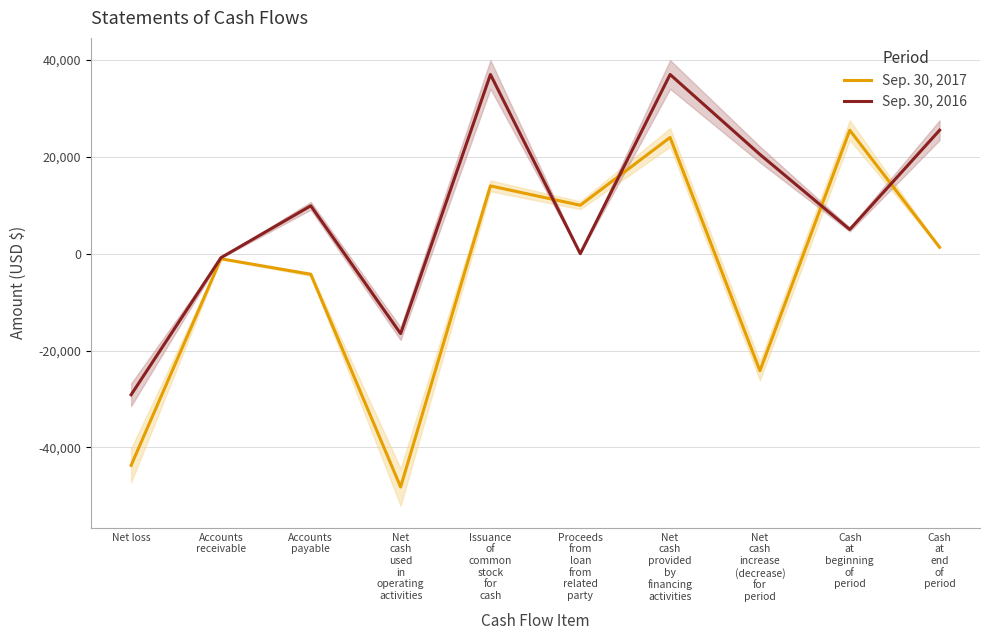

At which label is Sep. 30, 2016 closest to 3934?

Cash
at
beginning
of
period